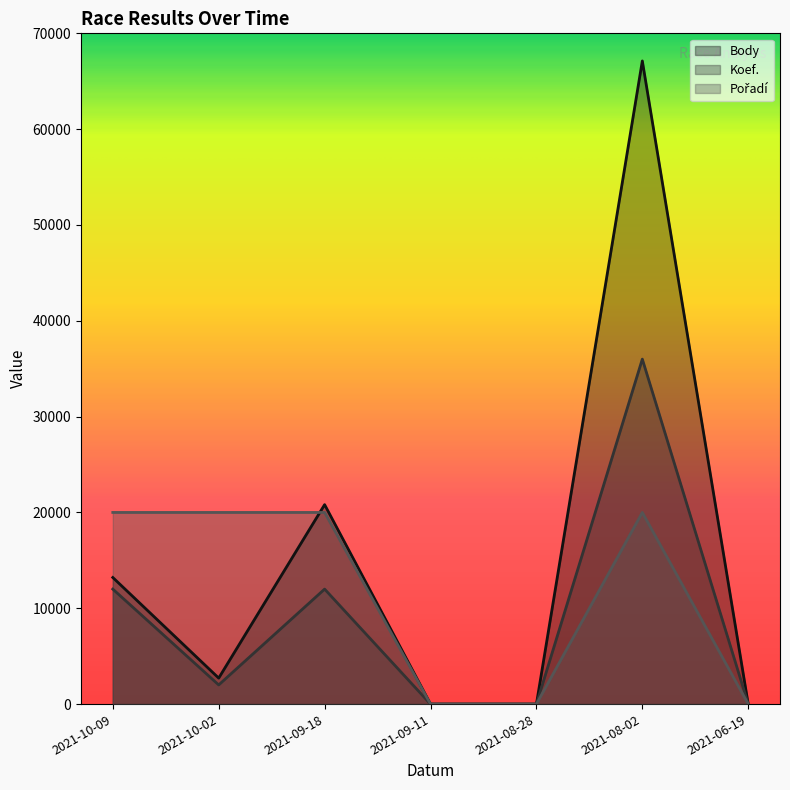

What is the sum of the Koef. values at 2021-09-18 and 2021-10-09?

24000